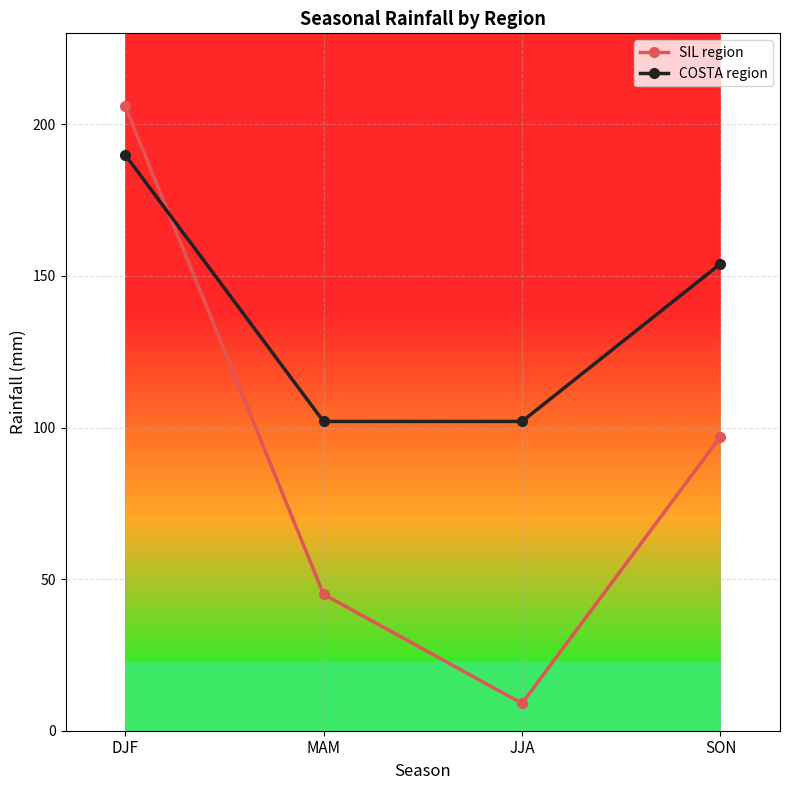

What is the difference between the maximum and minimum values in the SIL region series?

197